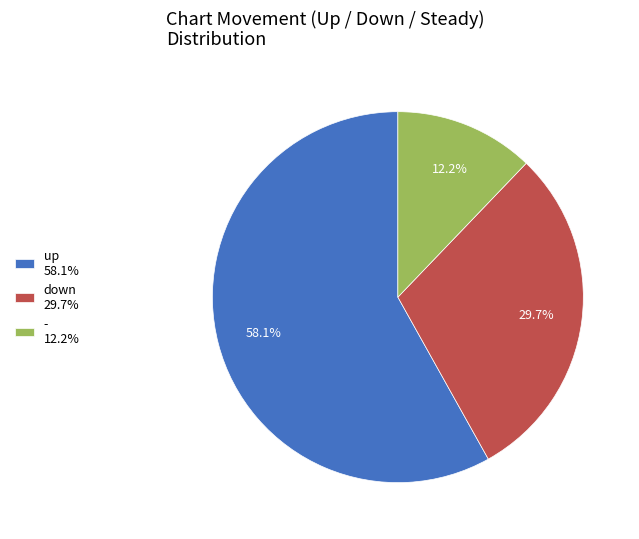

What is the ratio of the value at up to the value at down?

2.0